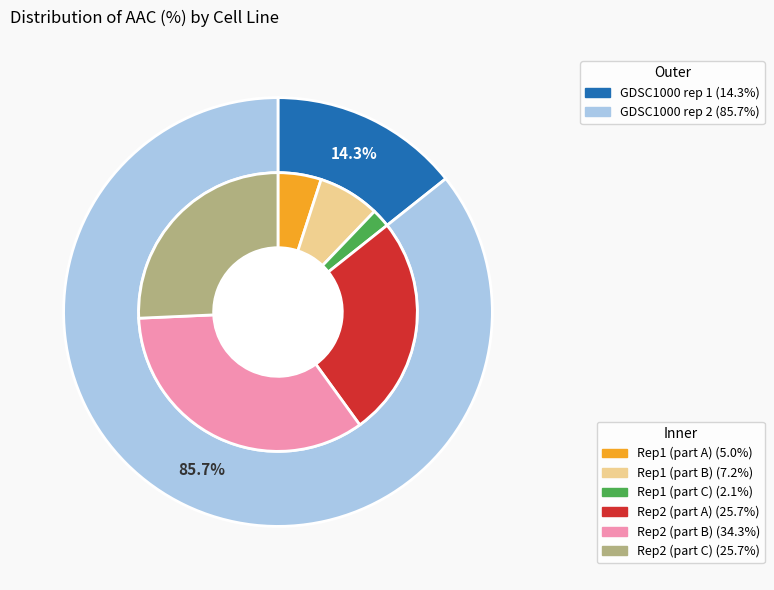

Does any single category account for the majority?

Yes